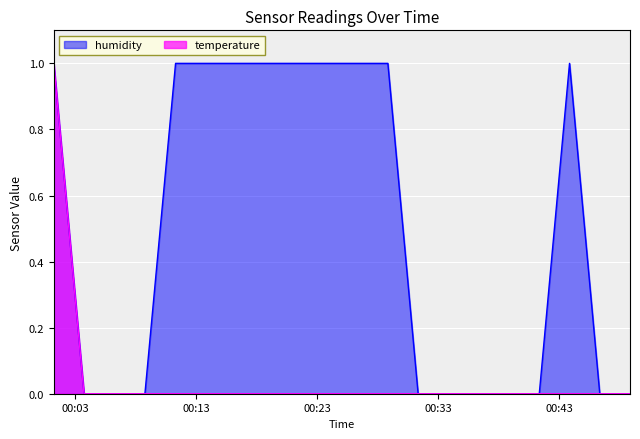

What is the value of the humidity point at the 6th from the left?

1.0